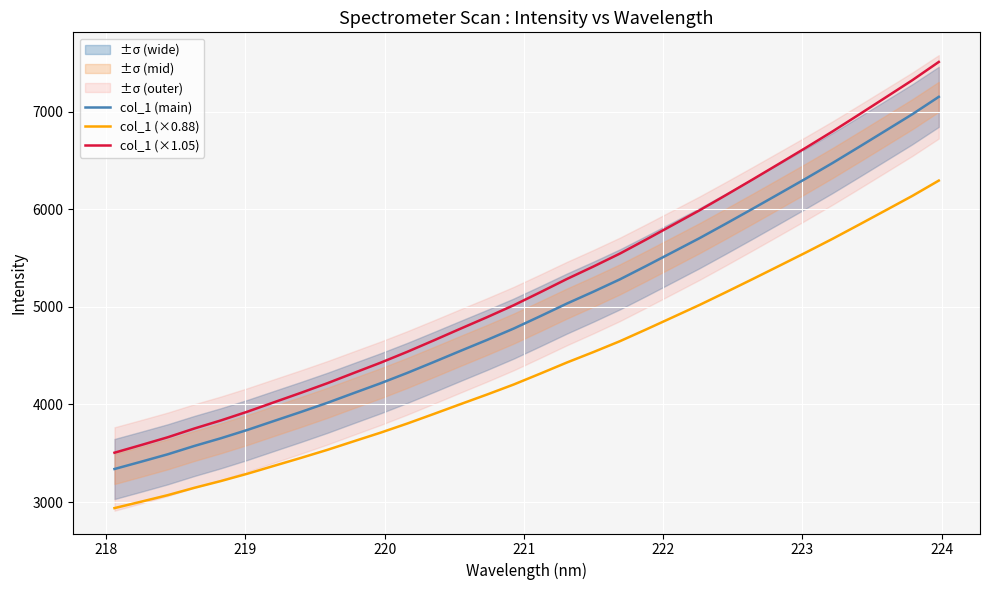

True or false: col_1 (×0.88) and col_1 (main) cross at least once.

False